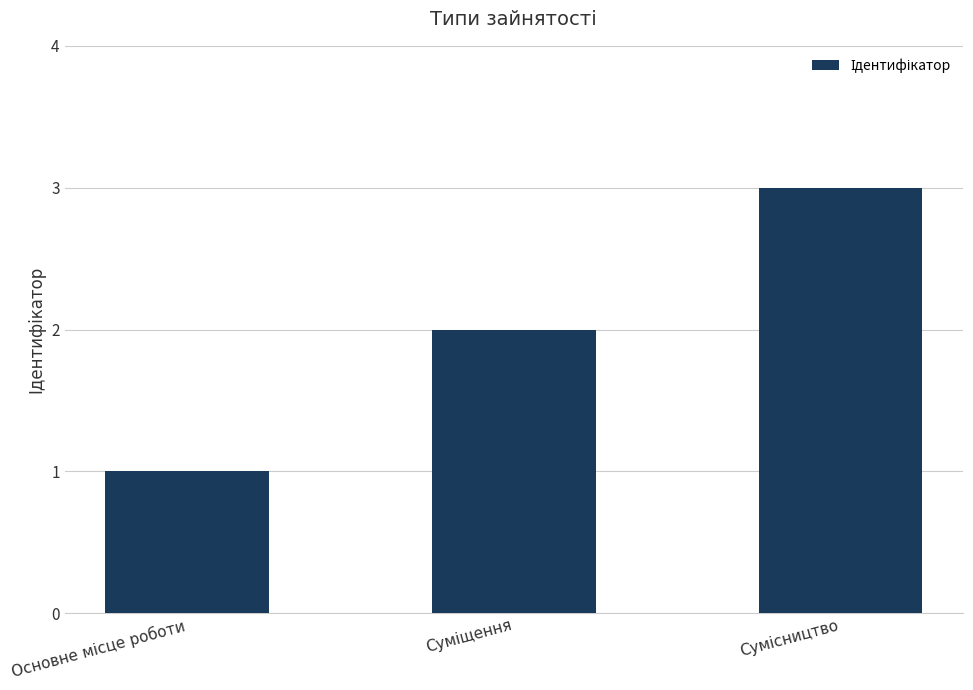

What is the maximum value shown in the chart?

3